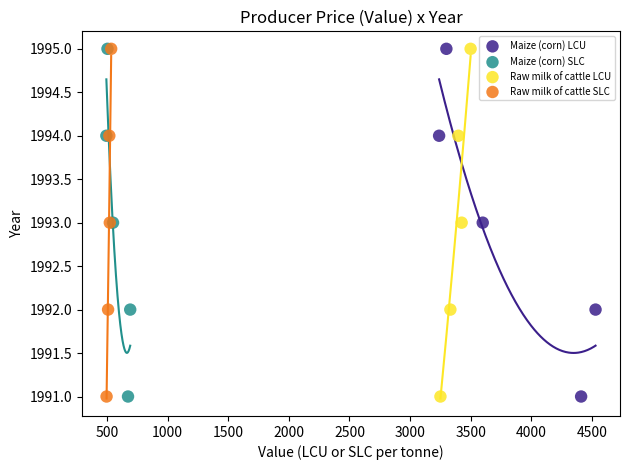

What are all the series names shown in the legend?

Maize (corn) LCU, Maize (corn) SLC, Raw milk of cattle LCU, Raw milk of cattle SLC